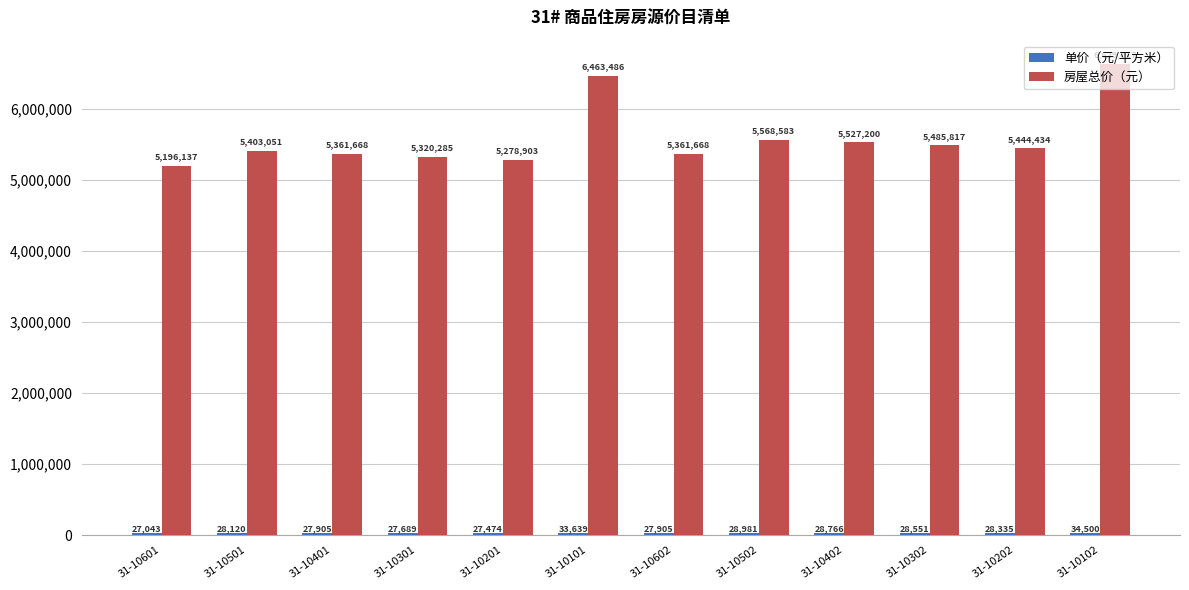

Does the chart contain any negative values?

No